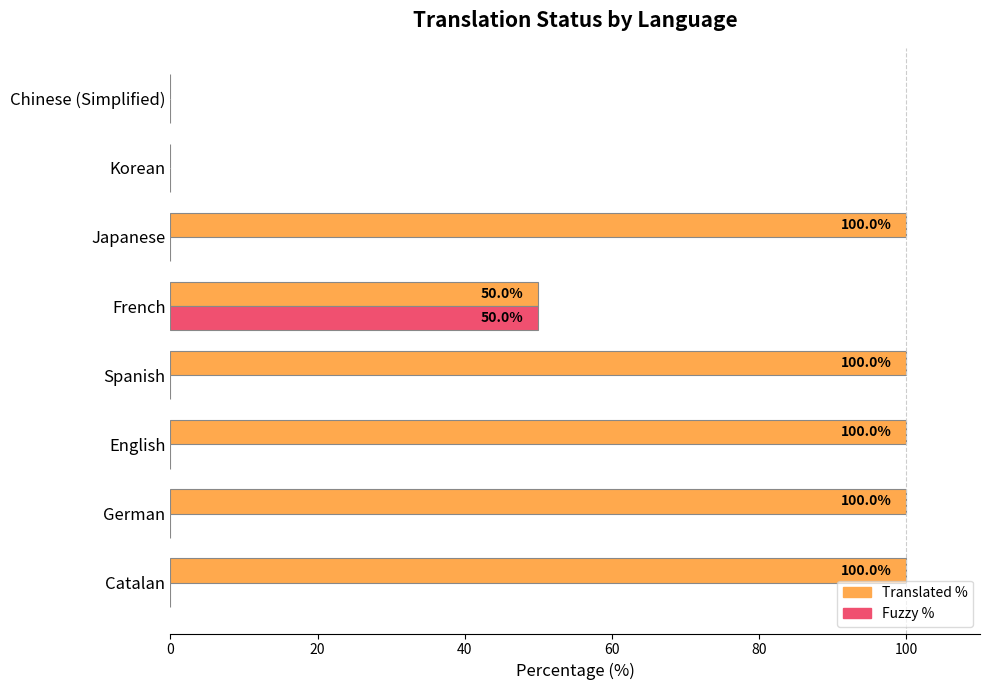

What is the total value across all series at Japanese?

100